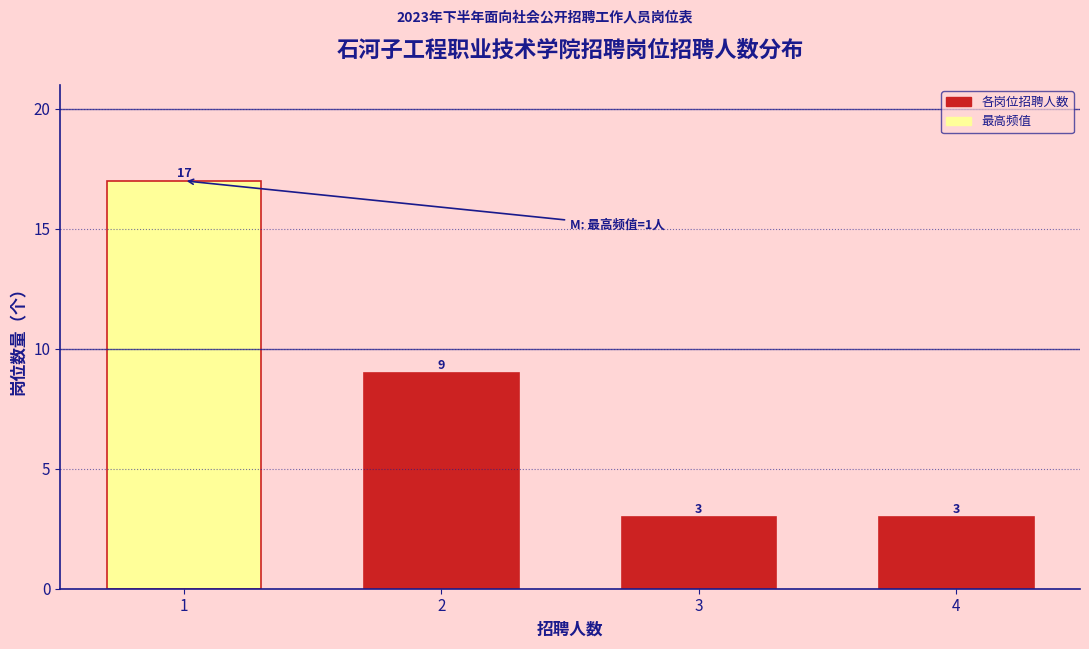

Reading left to right, extract all data points from this chart.

1=17	2=9	3=3	4=3